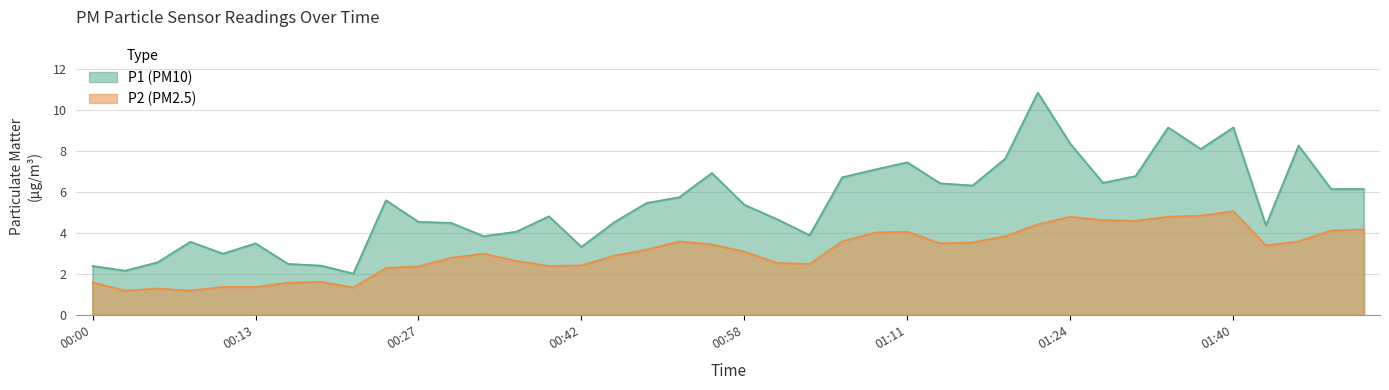

Count the number of data series in this chart.

2